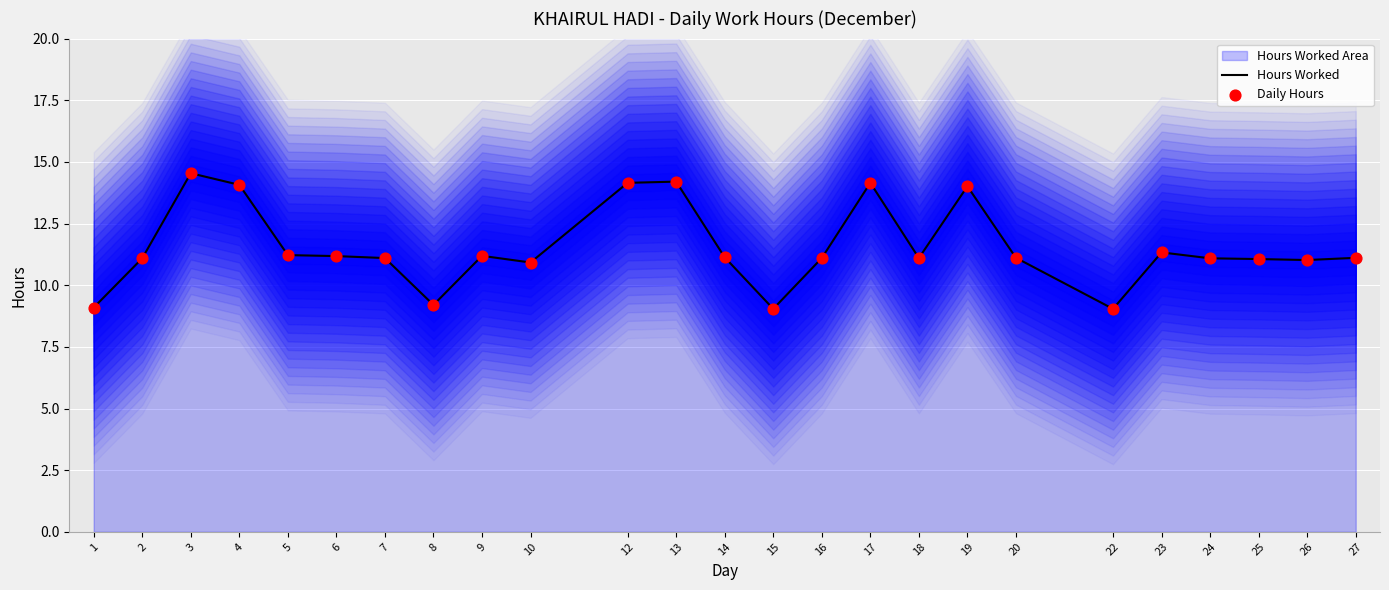

Which series has the widest spread of Y values?

Hours Worked